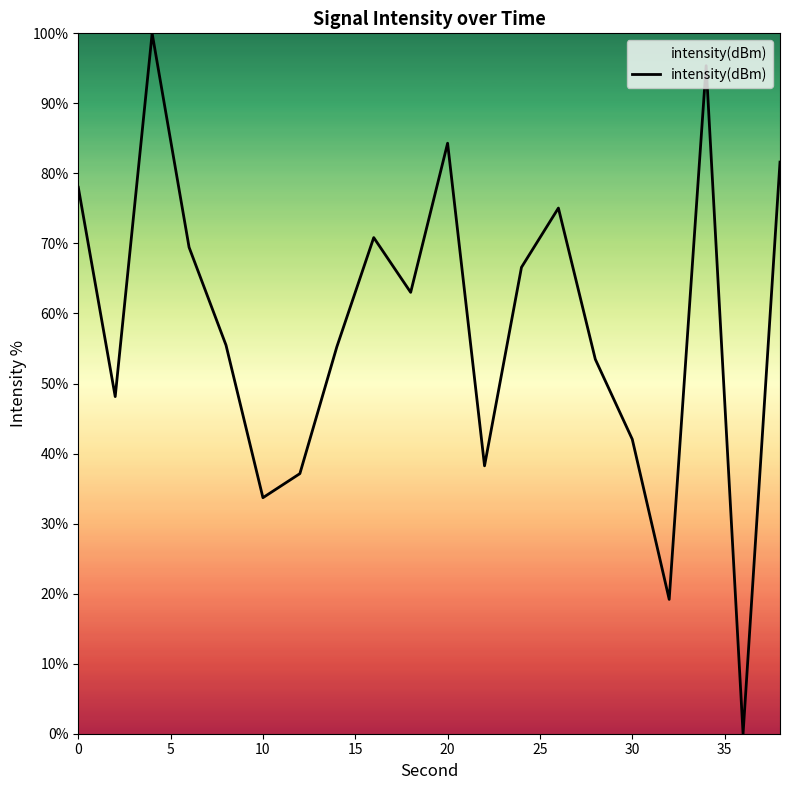

What is the greatest value displayed?

100.0